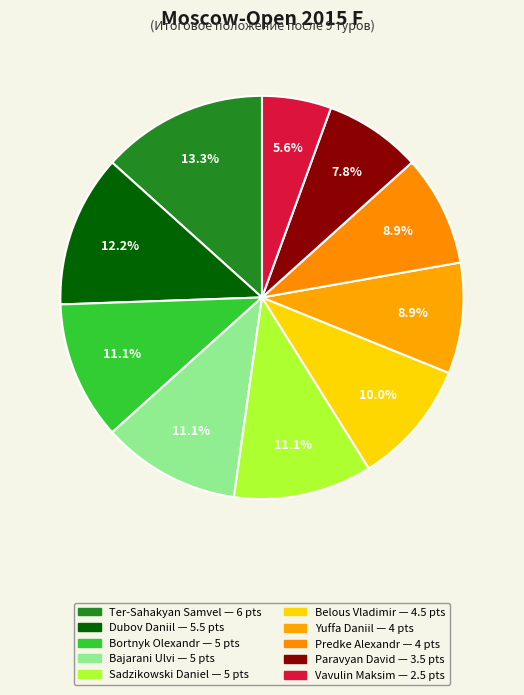

Does Yuffa Daniil account for over 50% of the chart?

No